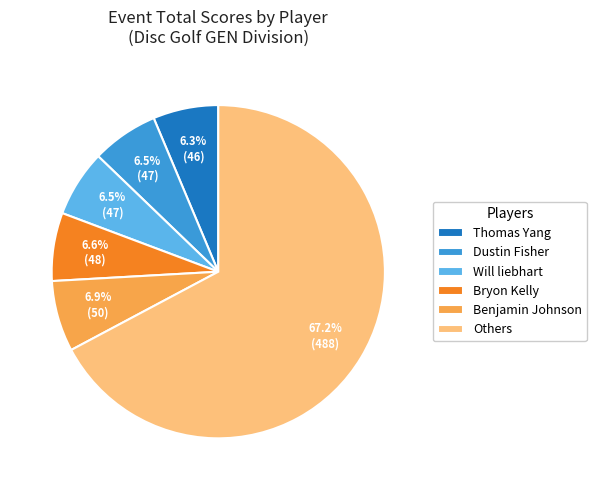

Is the sum of Will liebhart and Others greater than half?

Yes